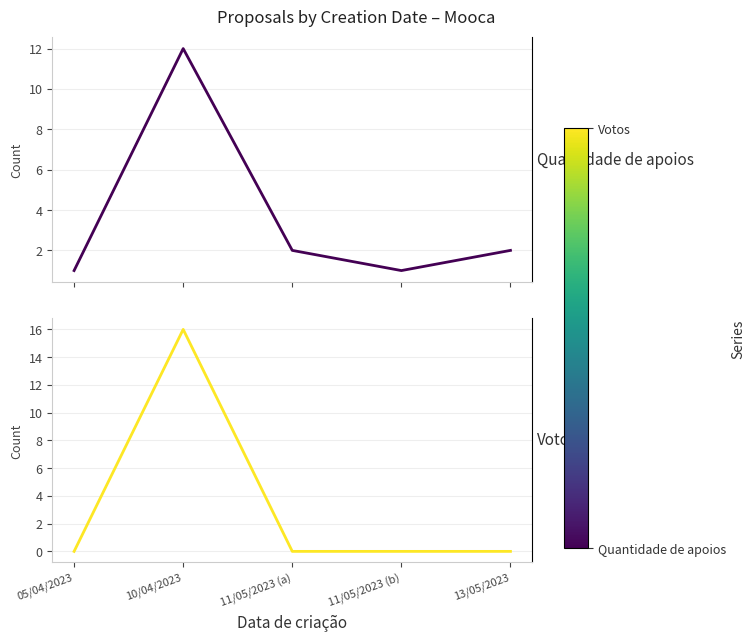

At which category is the sum across all series the highest?

10/04/2023